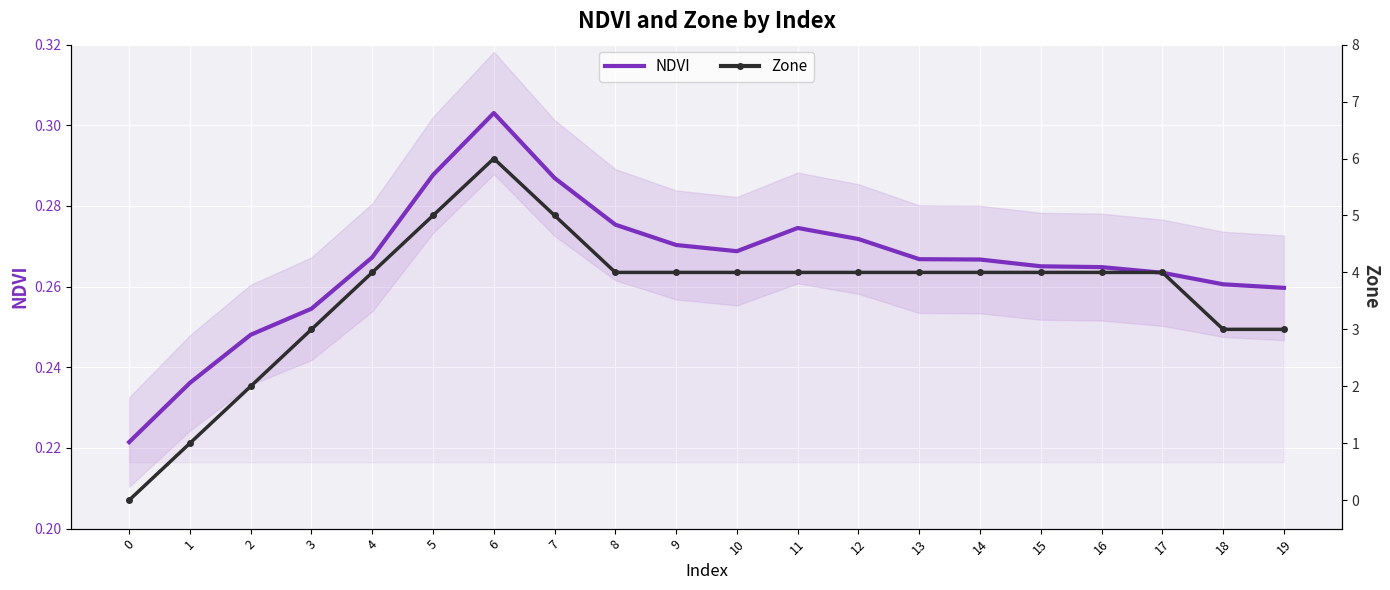

What is the maximum value shown in the chart?

6.0